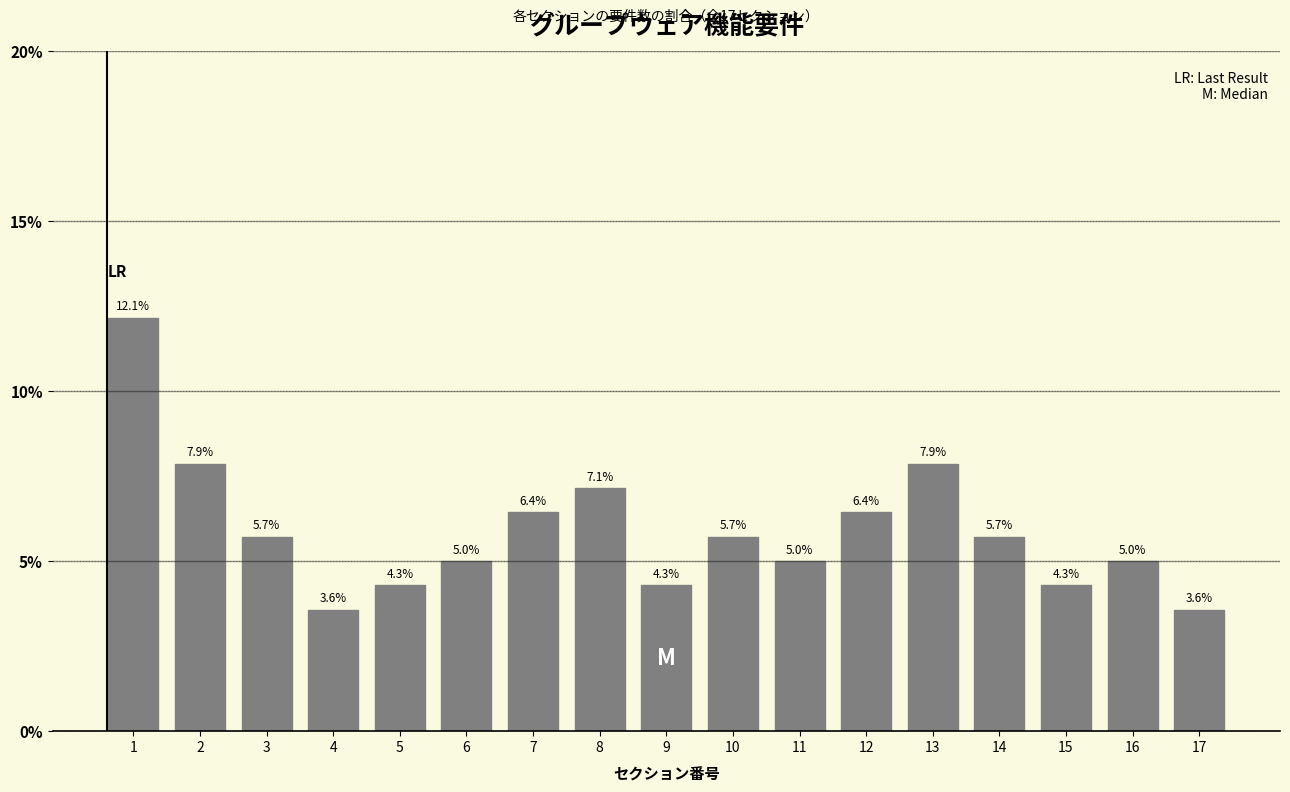

Reading right to left, transcribe all the data shown in this chart.

17=3.6	16=5.0	15=4.3	14=5.7	13=7.9	12=6.4	11=5.0	10=5.7	9=4.3	8=7.1	7=6.4	6=5.0	5=4.3	4=3.6	3=5.7	2=7.9	1=12.1